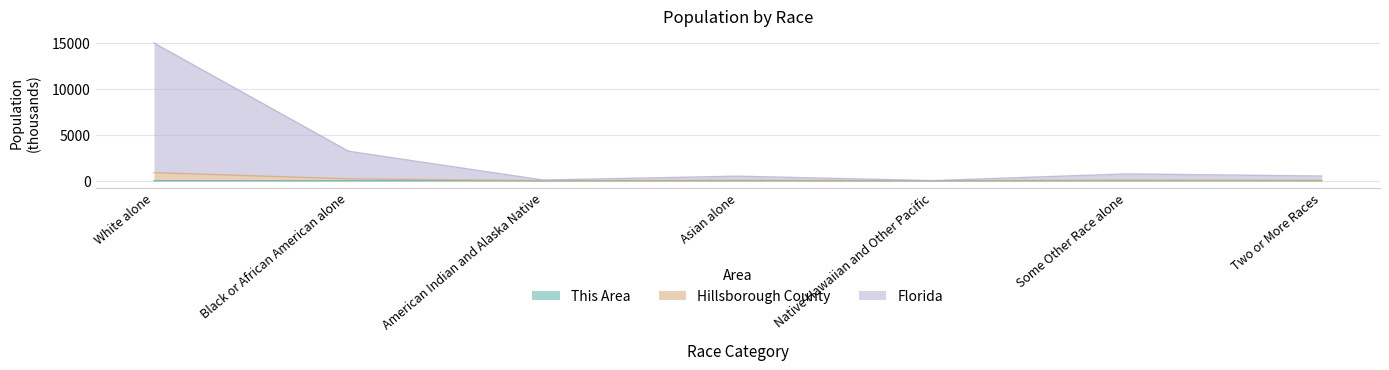

What is the total value across all series at Black or African American alone?

3410.3